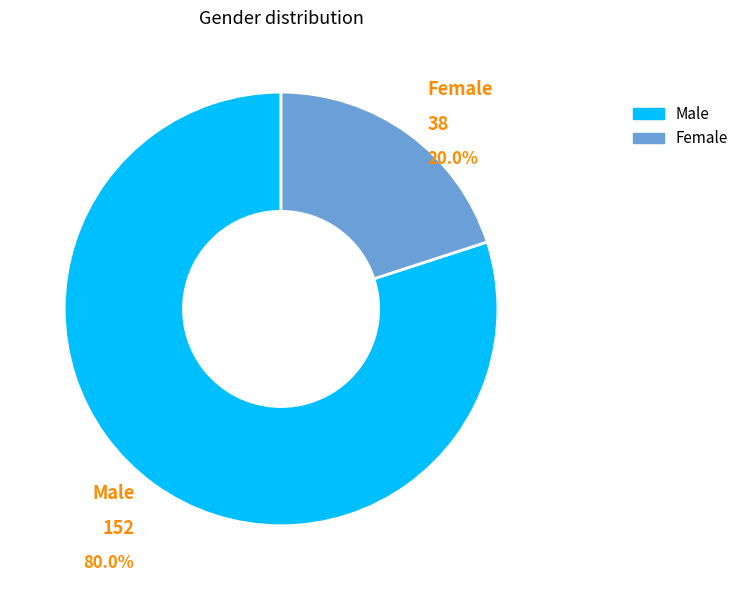

Combined, do Female and Male account for over 50%?

Yes